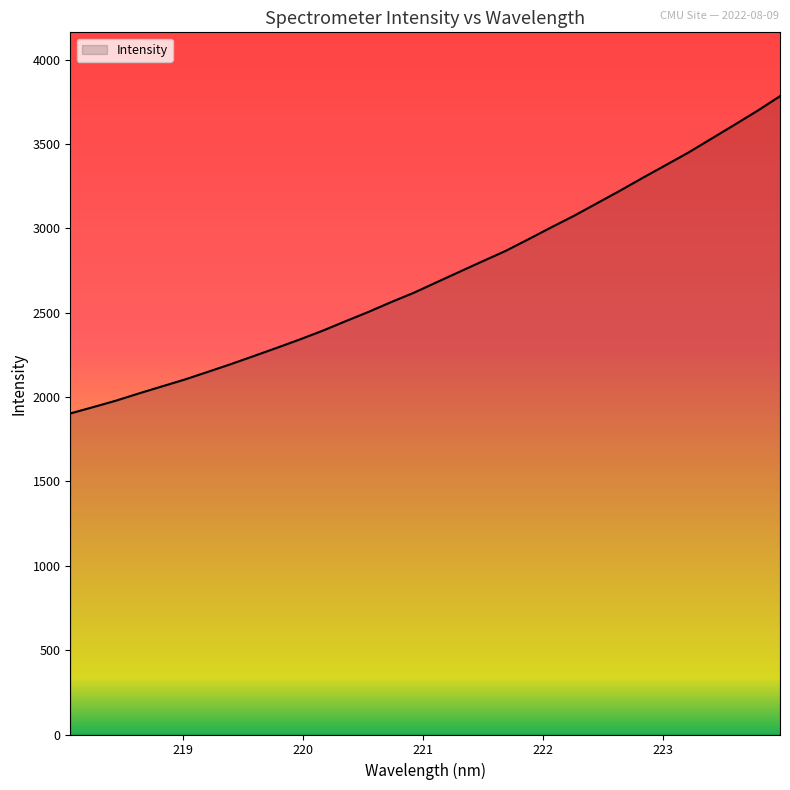

What is the difference between the maximum and minimum values?

1881.0